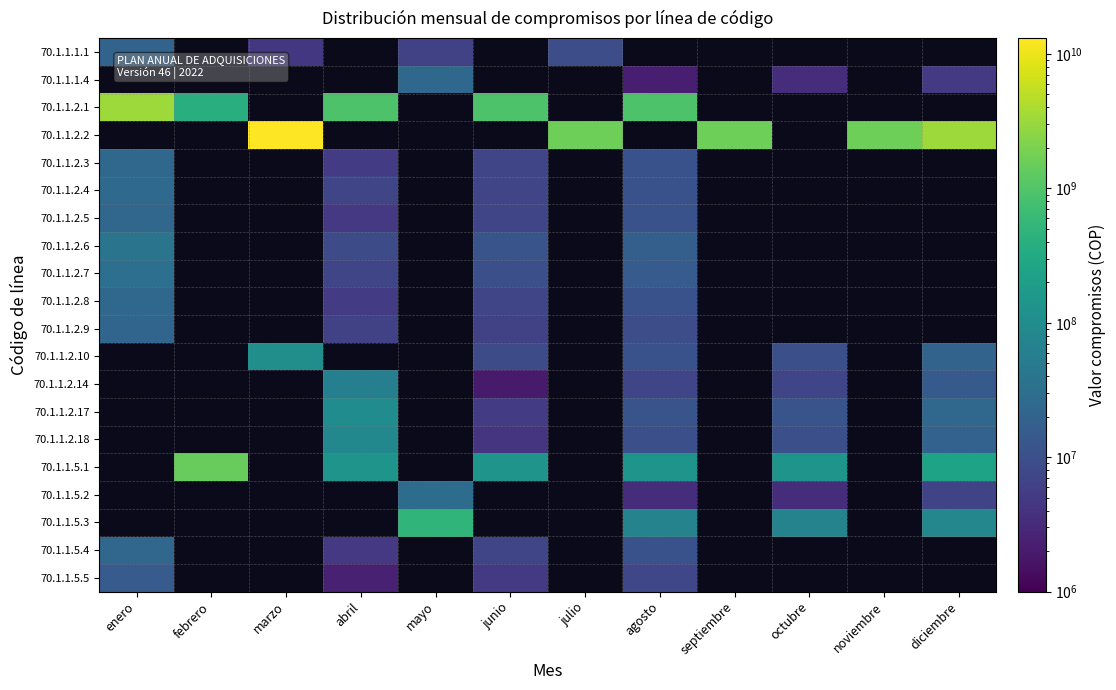

What is the maximum value for 70.1.1.2.1?

3262217914.0